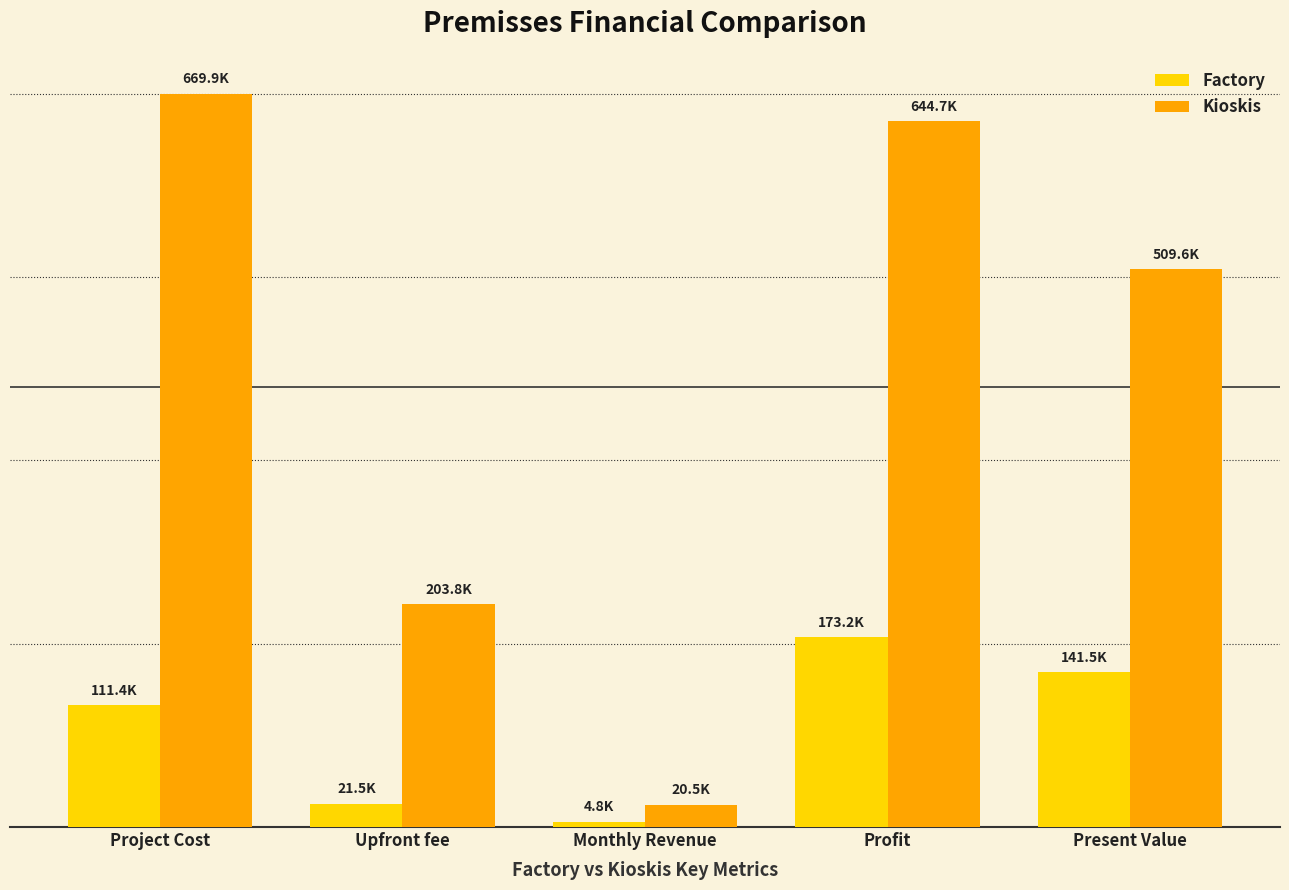

Is it true that Factory equals 101589.5 at Profit?

False